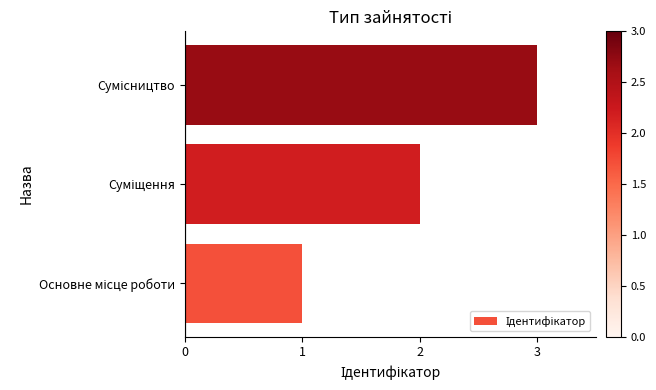

What is the sum of all values?

6